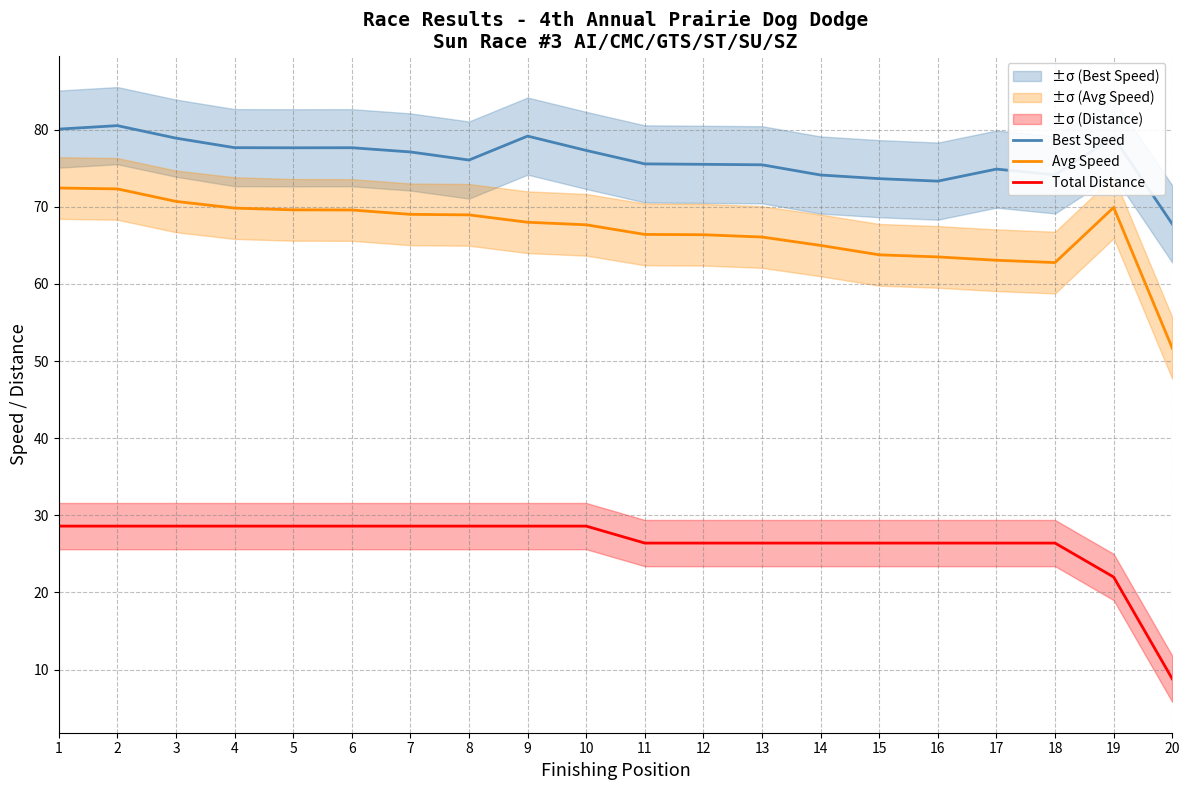

In Avg Speed, how many points are lower than both neighbors (excluding endpoints)?

1